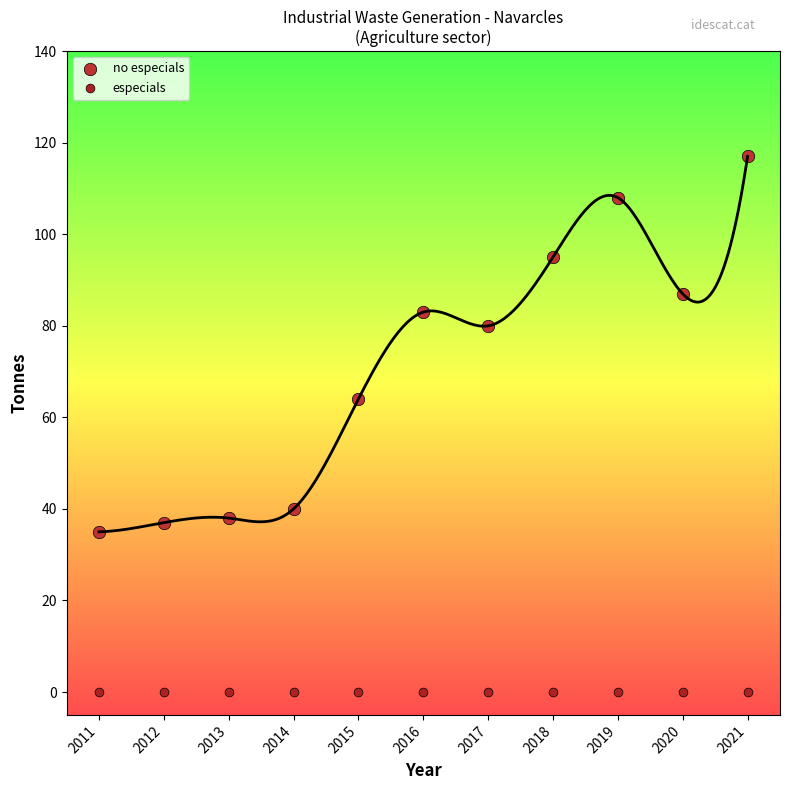

Across all series, what Y value is closest to 58?

64